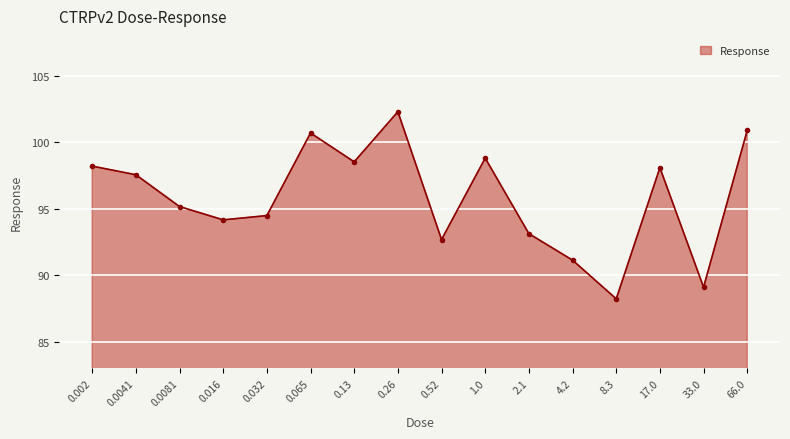

What is the difference between the maximum and second lowest values?

13.2